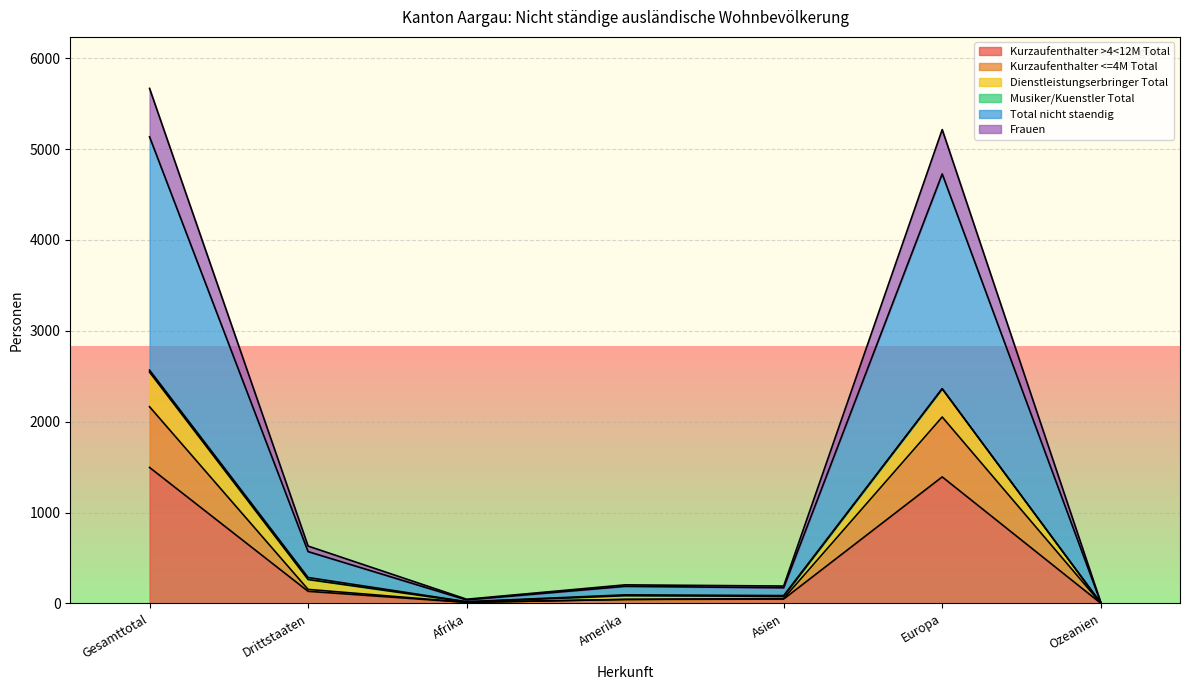

Which has a higher value, Amerika or Afrika?

Amerika